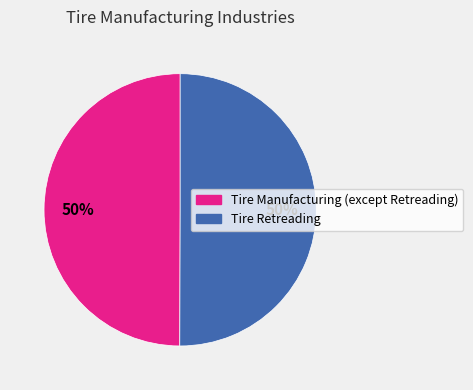

To the nearest percent, what is the average slice percentage?

50%